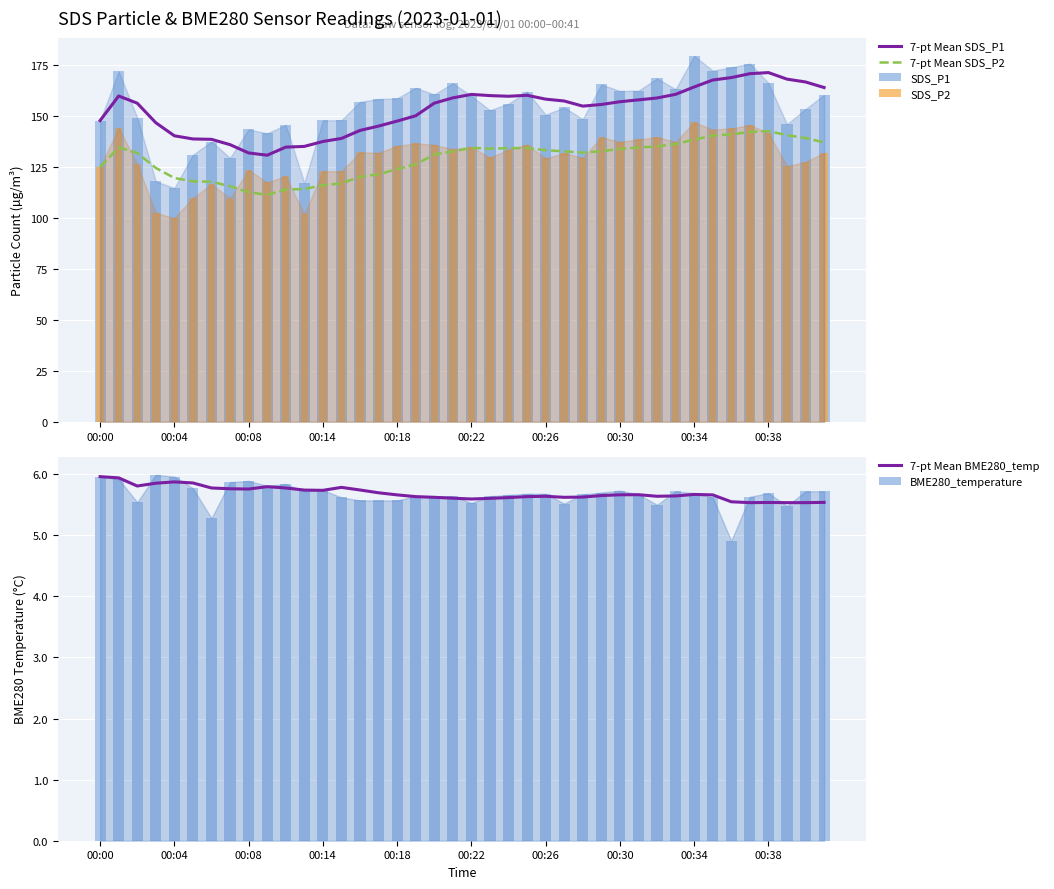

Which series has the largest total across all categories?

SDS_P1